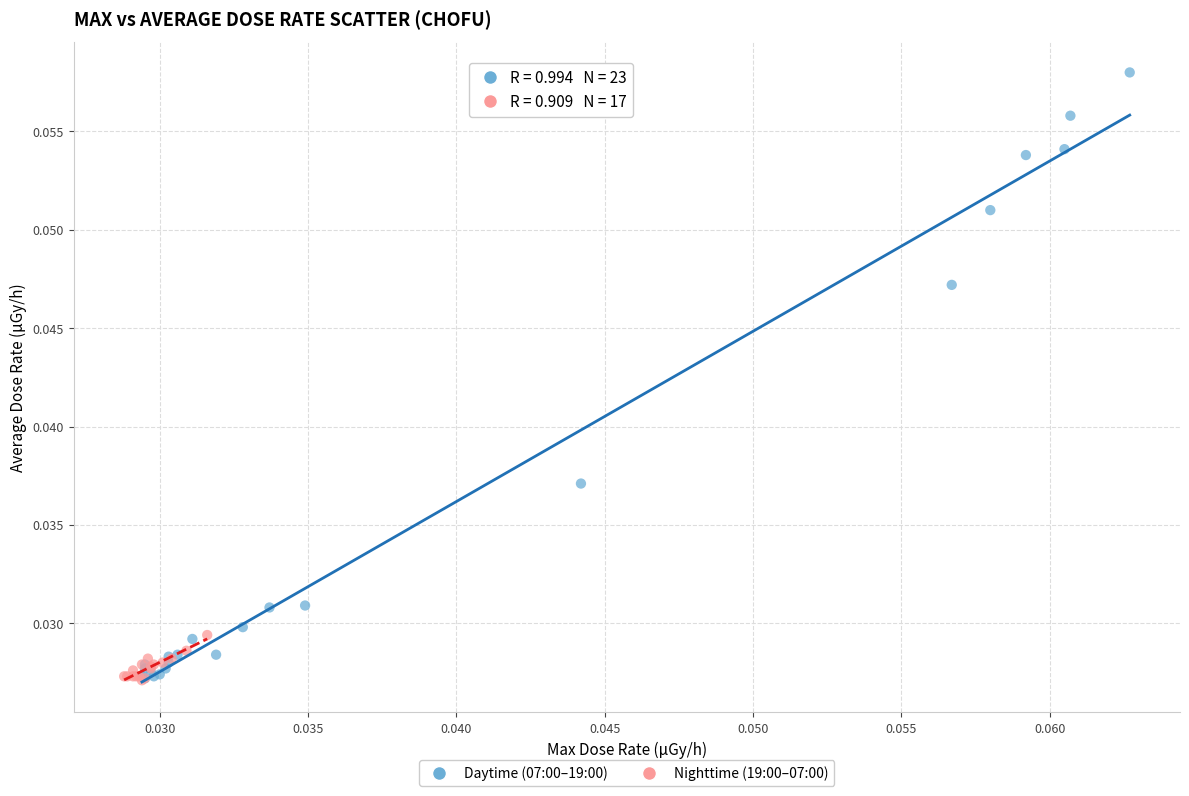

Which series contains the highest Y value?

Daytime (07:00–19:00)